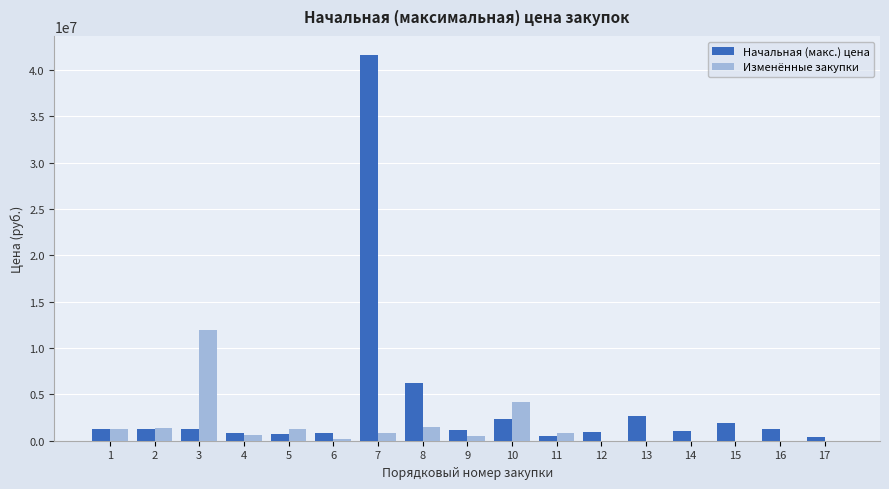

How many series are shown in this chart?

2